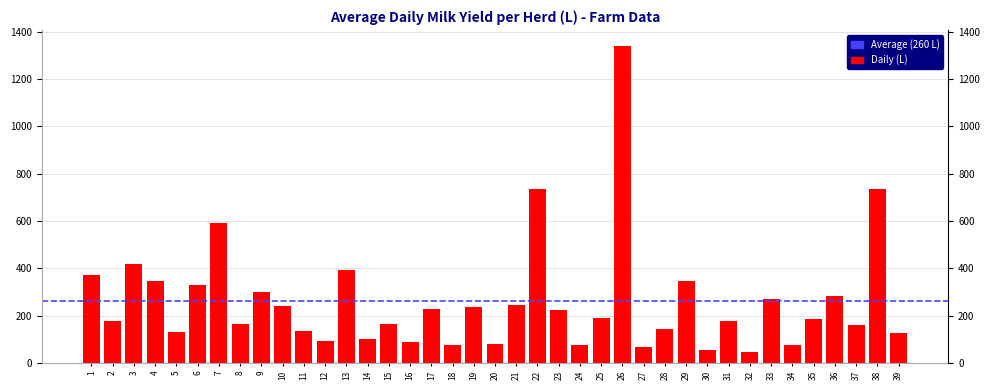

The value at 30 is 55. True or false?

True